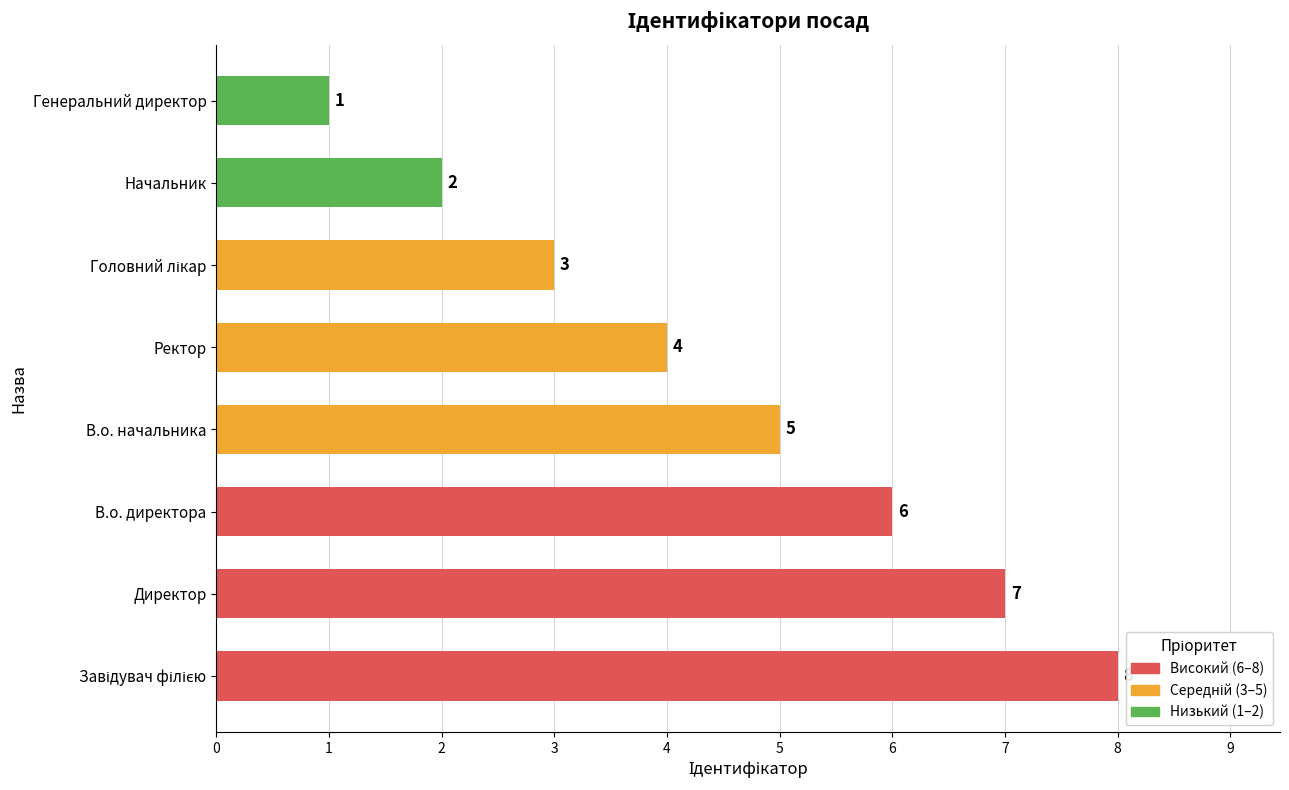

What is the sum of all values?

36